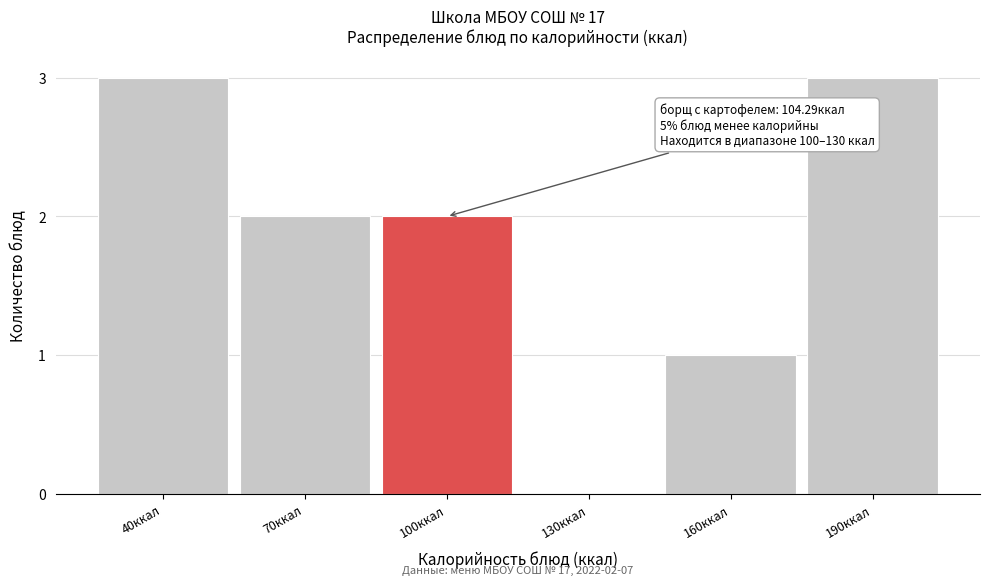

Reading left to right, transcribe all the data shown in this chart.

40ккал=3	70ккал=2	100ккал=2	130ккал=0	160ккал=1	190ккал=3